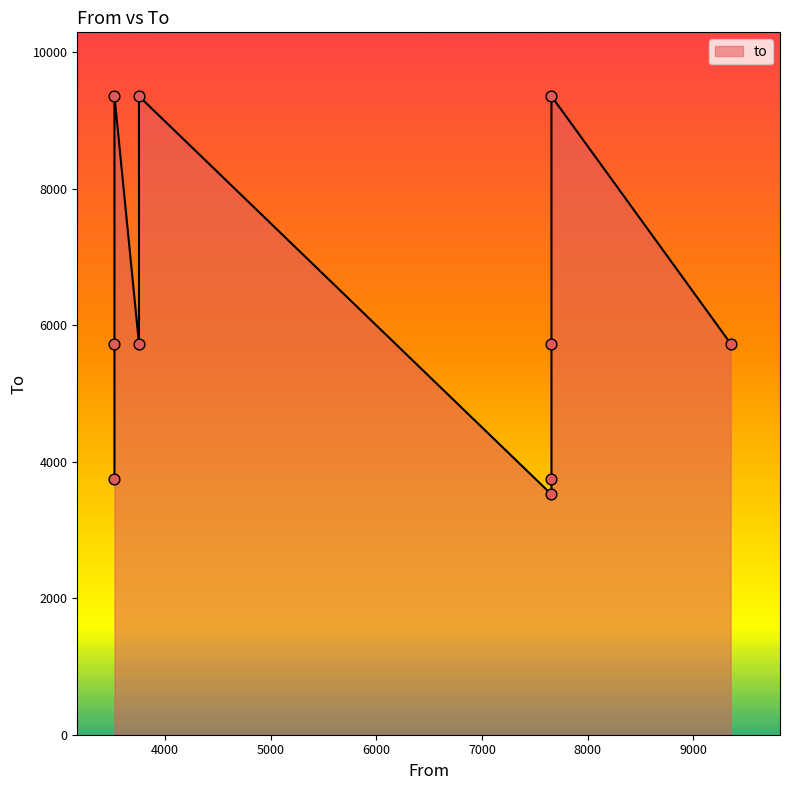

Approximately how many times larger is the value at 7657 compared to 3520?

2.5